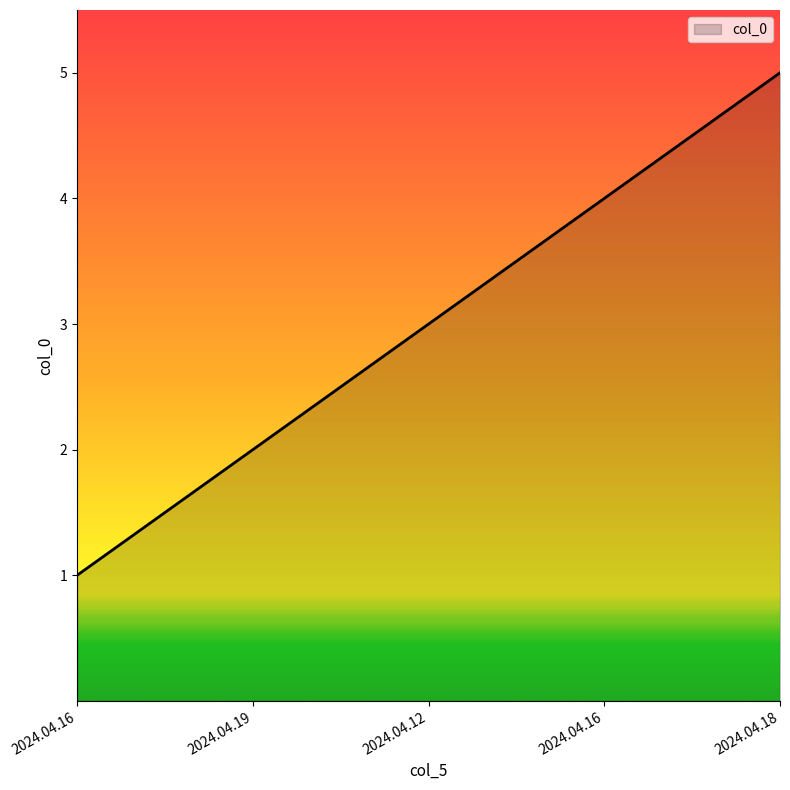

Rank the categories by value from highest to lowest.

2024.04.18, 2024.04.16, 2024.04.12, 2024.04.19, 2024.04.16